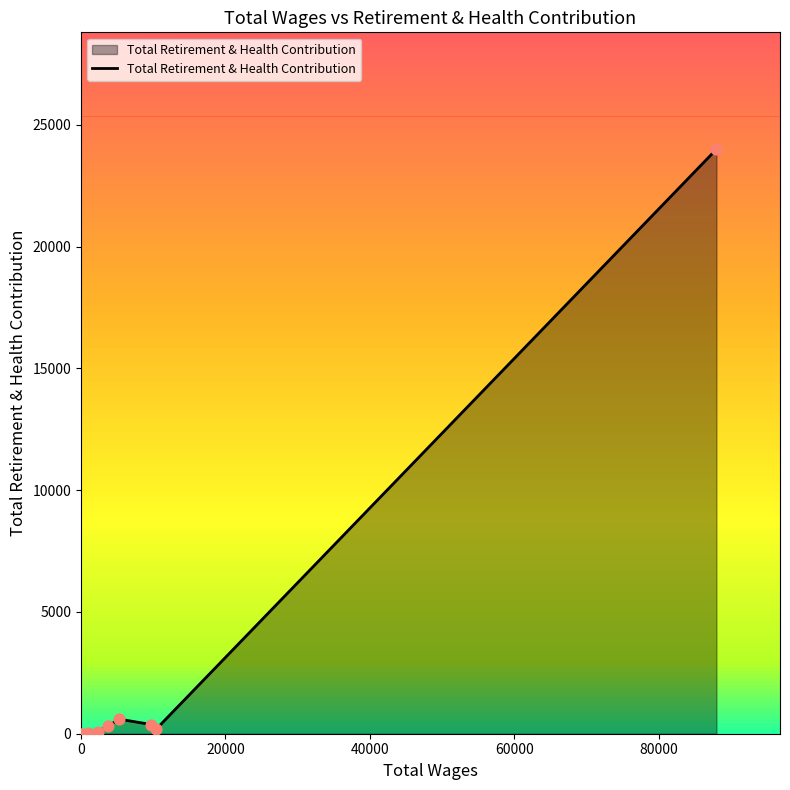

What is the greatest value displayed?

23998